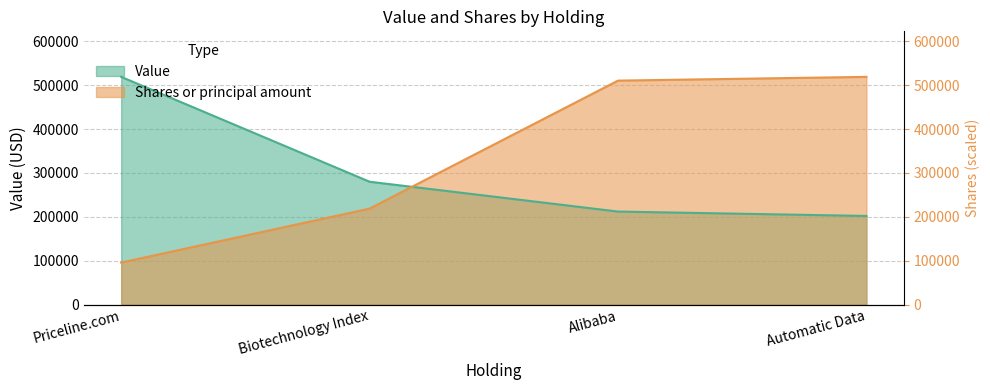

Is it true that Shares or principal amount equals 53509.2 at Biotechnology Index?

False